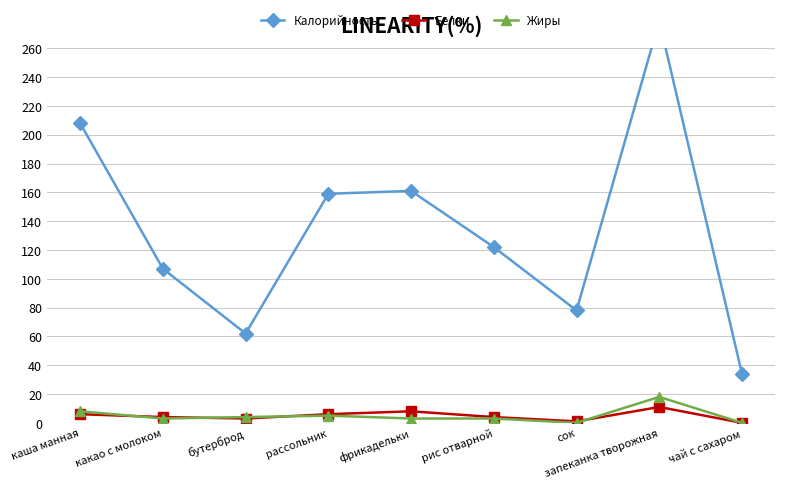

The value of Калорийность at запеканка творожная is 279. True or false?

True